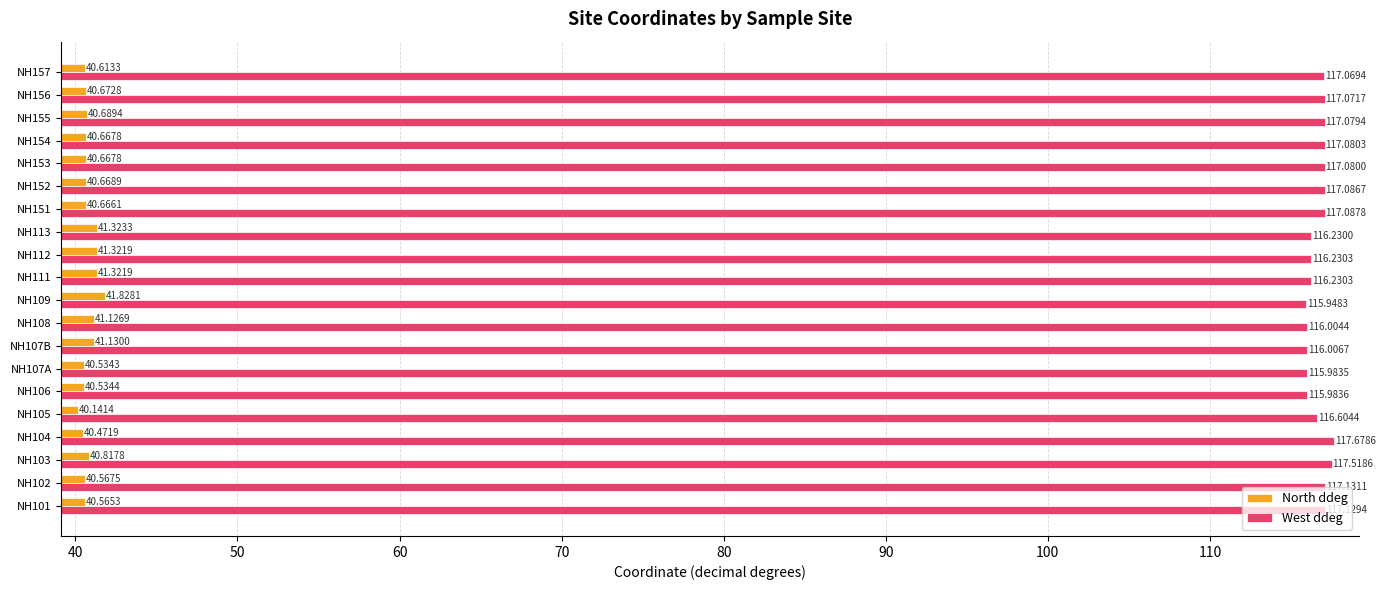

Which series has the largest total across all categories?

West ddeg